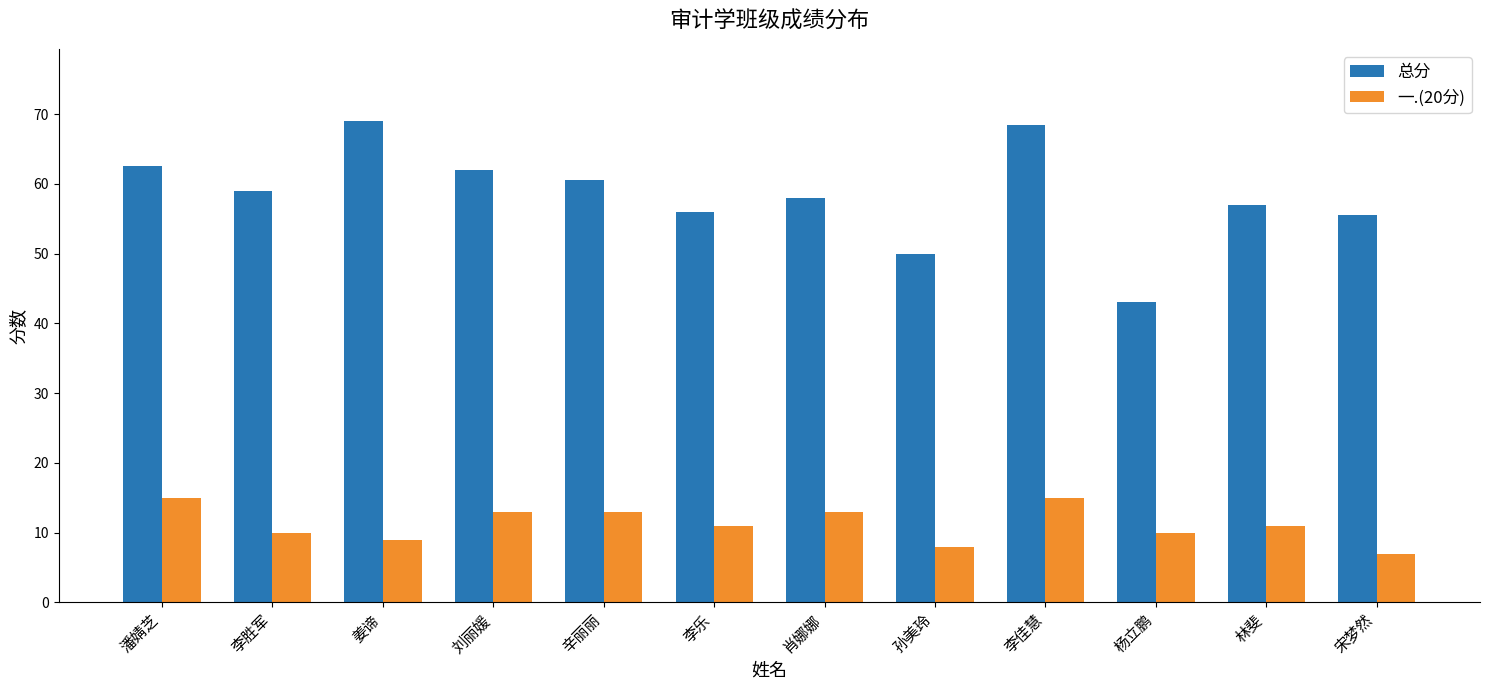

Does the chart contain any negative values?

No